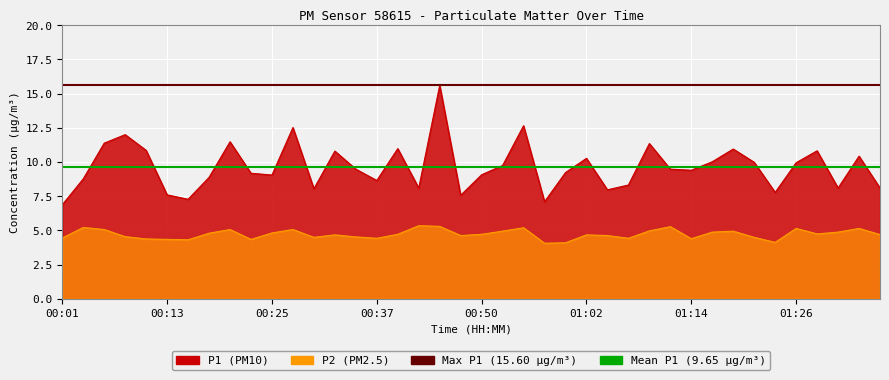

Where is P1 nearest to the value 11?

00:40